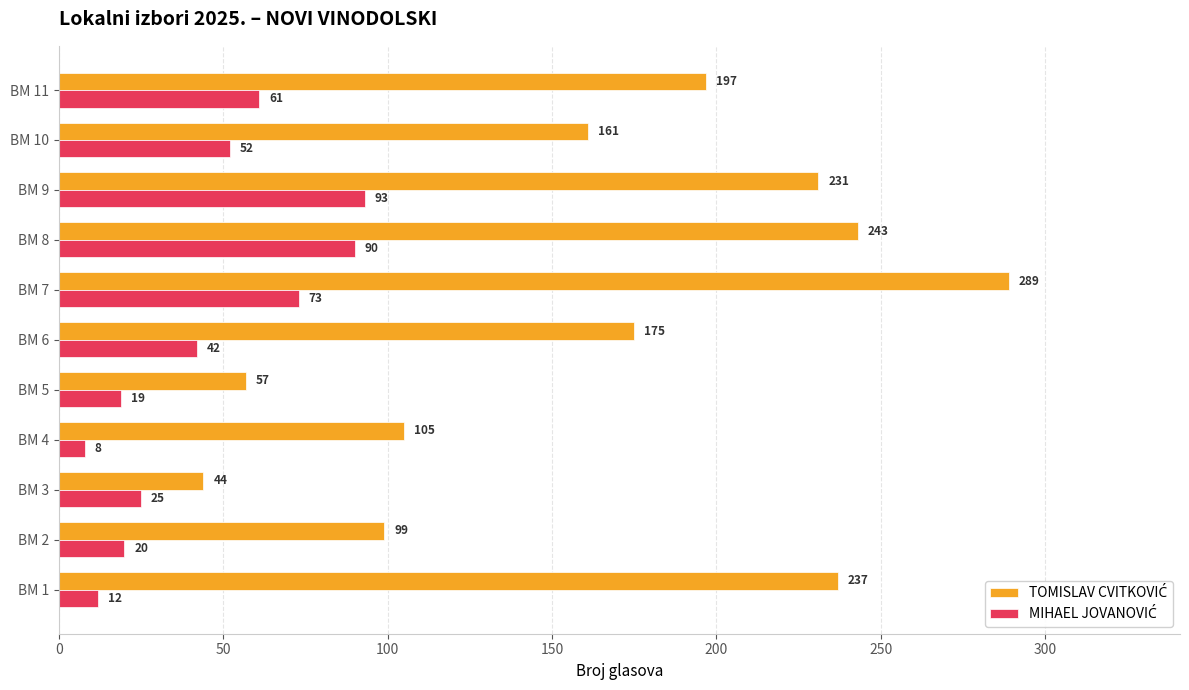

At how many categories does at least one series exceed 221?

4